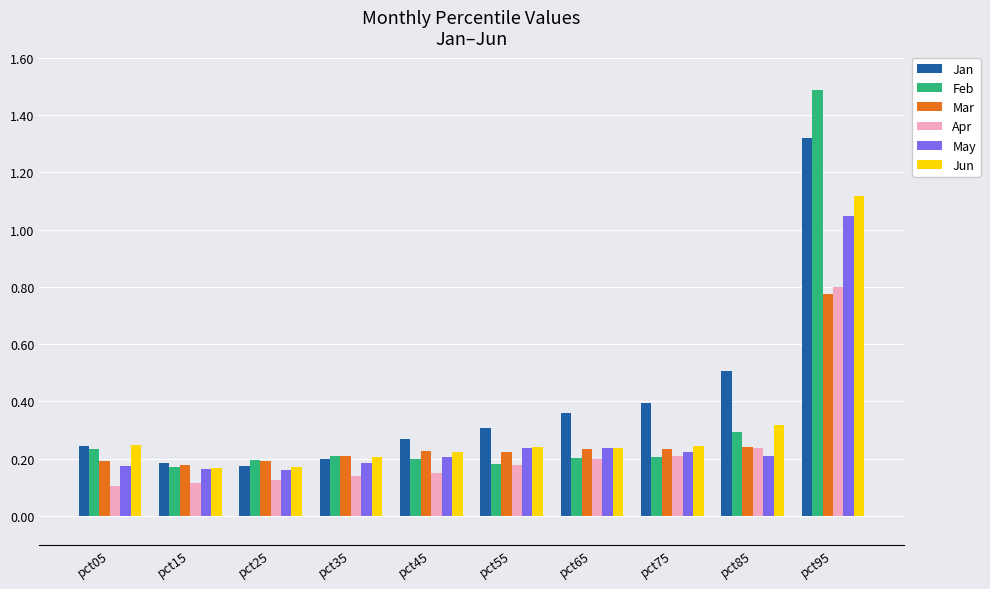

At which category is the sum across all series the highest?

pct95